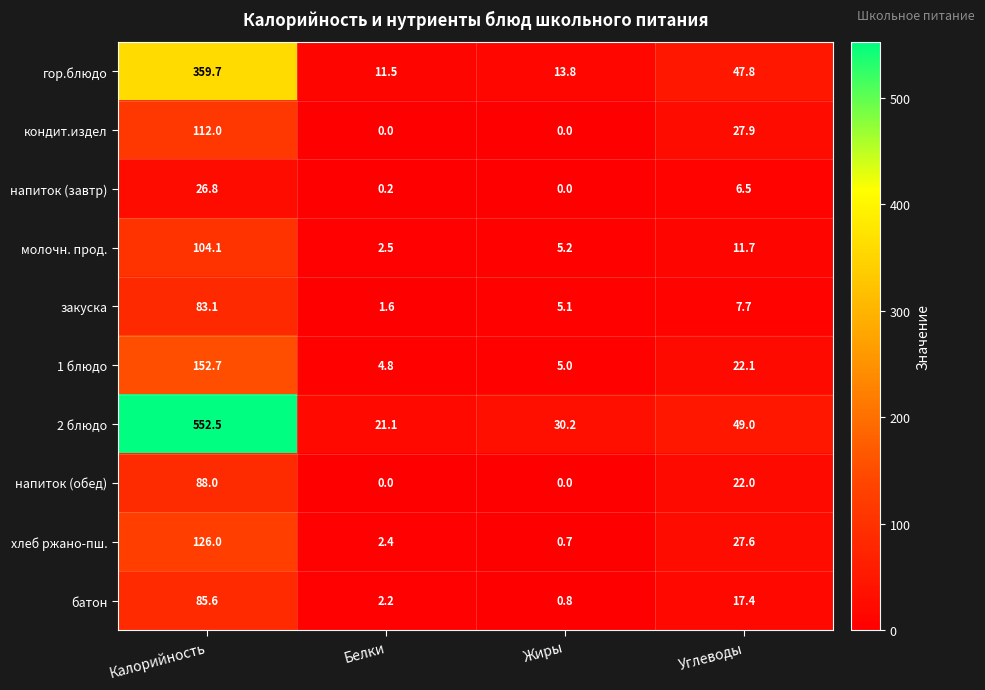

List the series in order of their peak value, lowest first.

напиток (завтр), закуска, батон, напиток (обед), молочн. прод., кондит.издел, хлеб ржано-пш., 1 блюдо, гор.блюдо, 2 блюдо